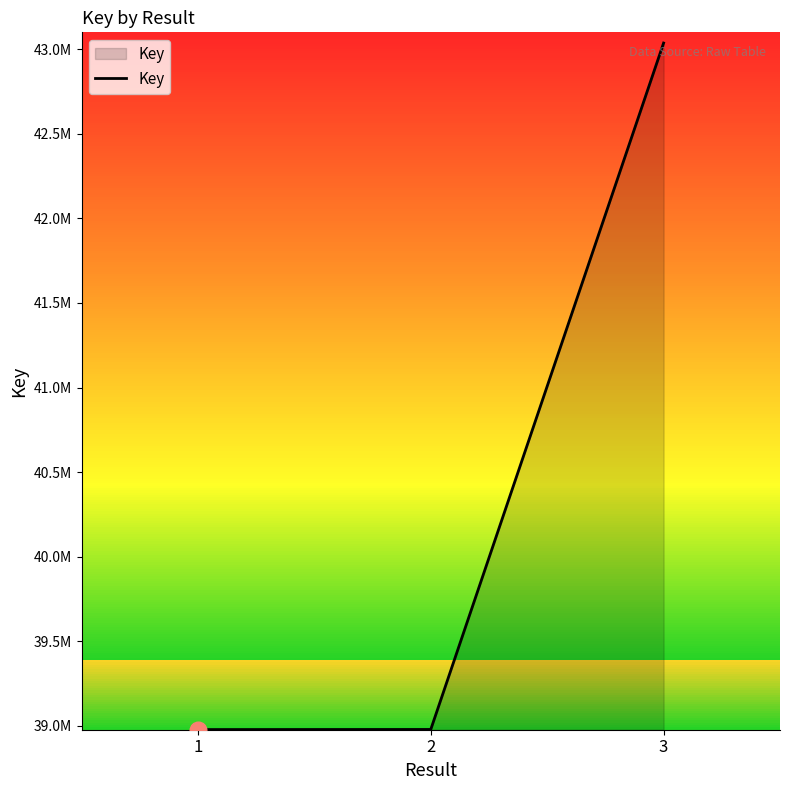

List the labels in order of value, largest first.

3, 2, 1